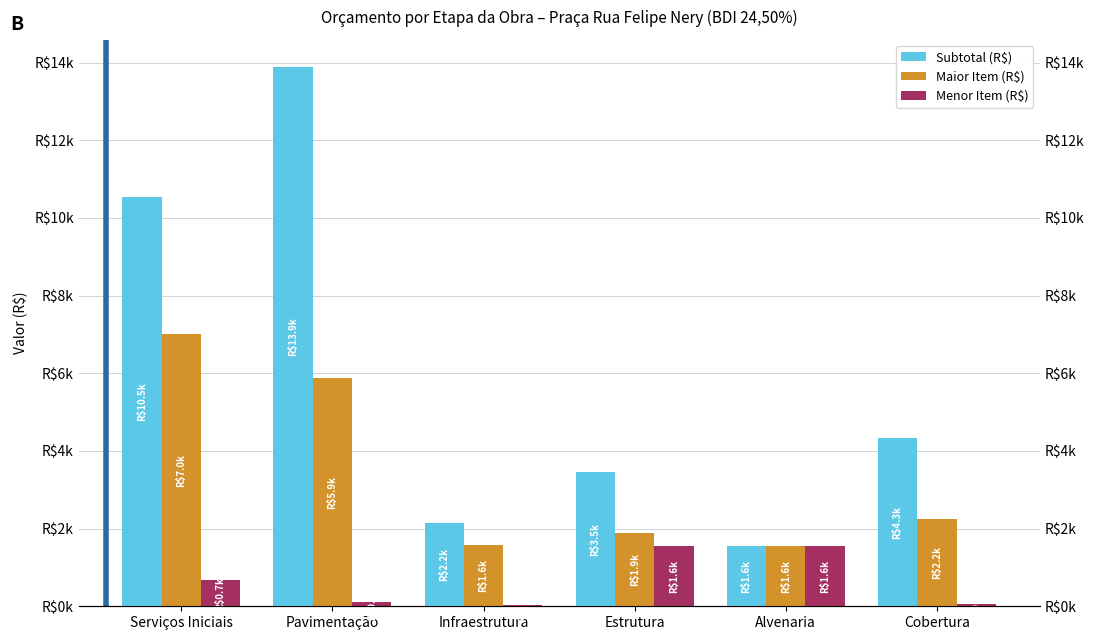

What is the total value across all series at Pavimentação?

19879.8